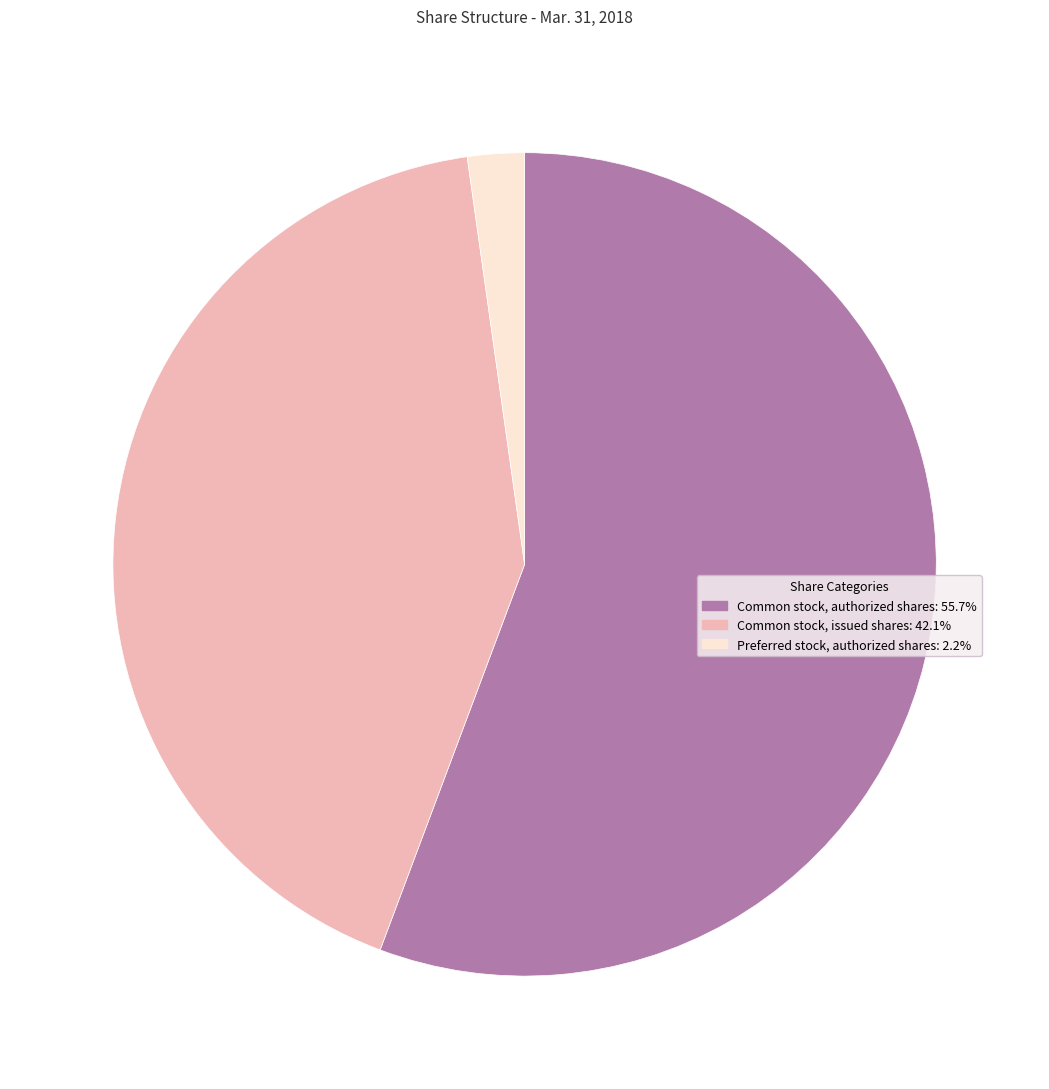

What is the majority slice?

Common stock, authorized shares